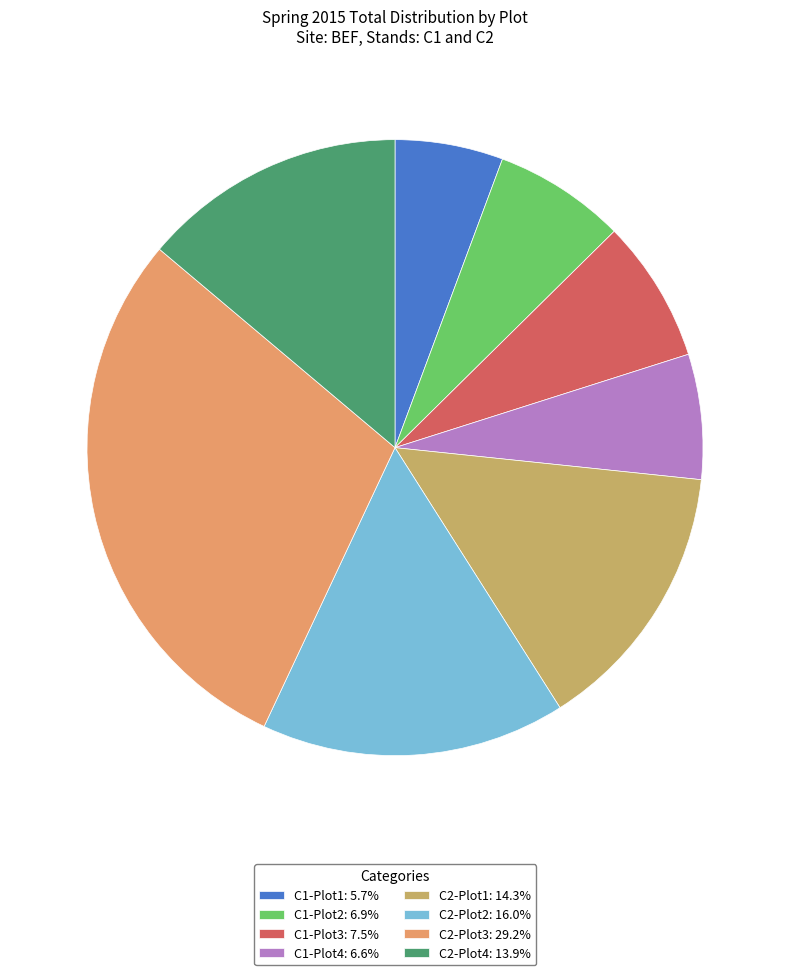

Is there a majority slice in this chart?

No